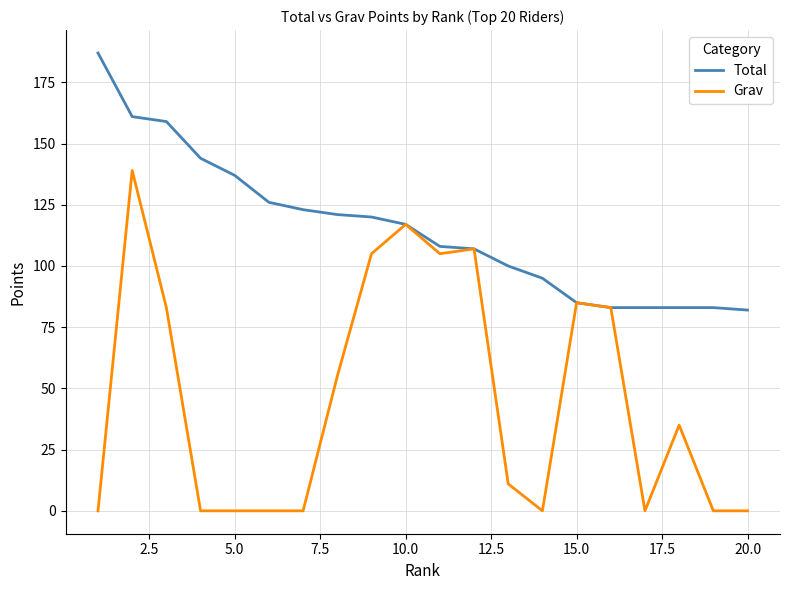

Reading left to right, extract all data points from this chart.

Total: 187	161	159	144	137	126	123	121	120	117	108	107	100	95	85	83	83	83	83	82
Grav: 0	139	83	0	0	0	0	55	105	117	105	107	11	0	85	83	0	35	0	0